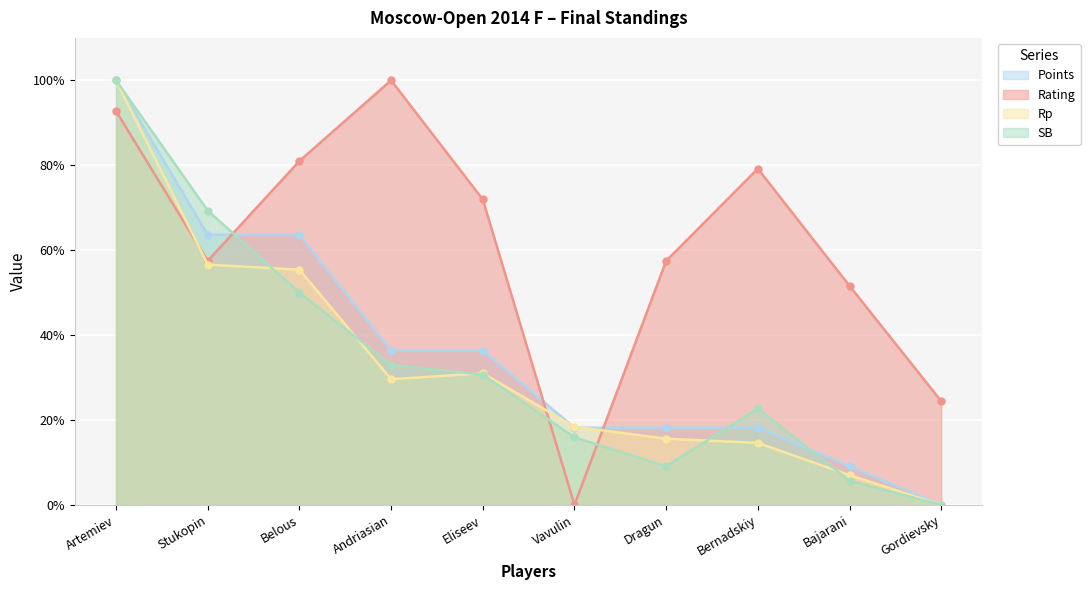

Reading right to left, list all the values displayed in this chart.

Points: 0.0	9.1	18.2	18.2	18.2	36.4	36.4	63.6	63.6	100.0
Rating: 24.4	51.6	79.2	57.5	0.0	71.9	100.0	81.0	57.5	92.8
Rp: 0.0	7.0	14.6	15.6	18.4	31.0	29.6	55.4	56.6	100.0
SB: 0.0	5.7	22.7	9.1	15.9	30.7	33.0	50.0	69.3	100.0